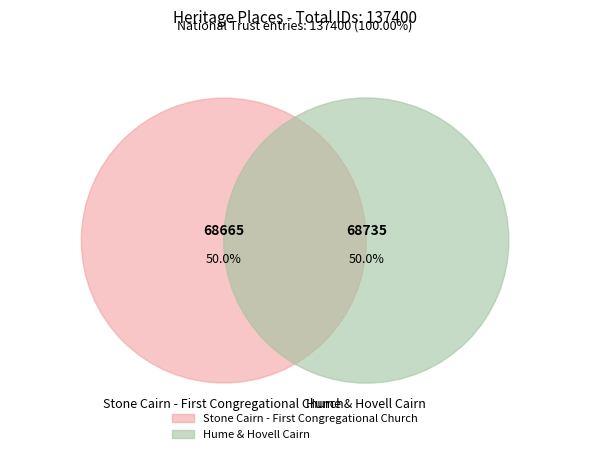

The Hume & Hovell Cairn slice represents 50% of the pie. True or false?

True